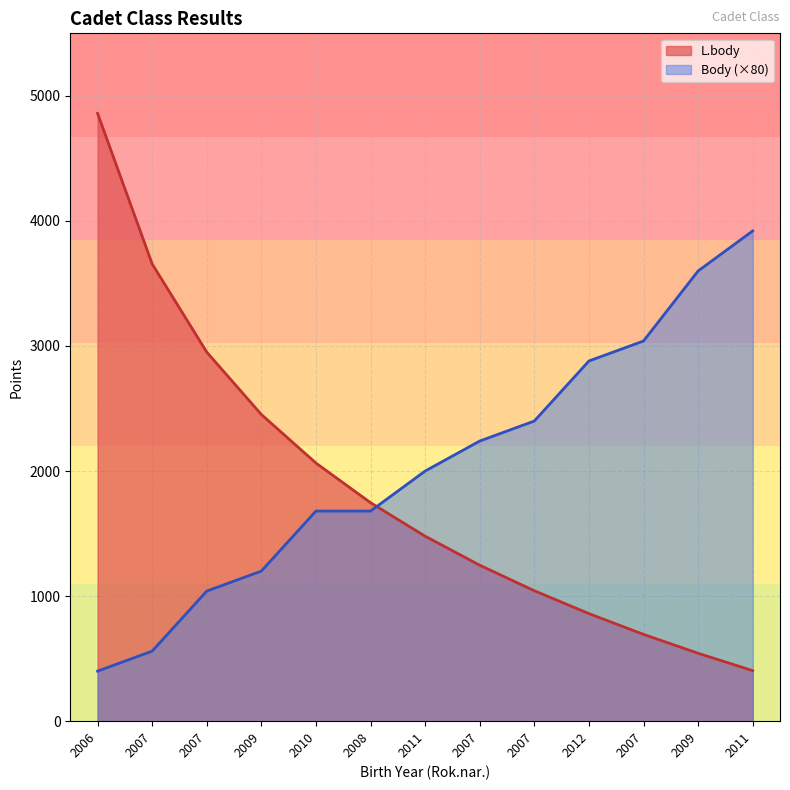

Which series has the widest spread of values?

L.body